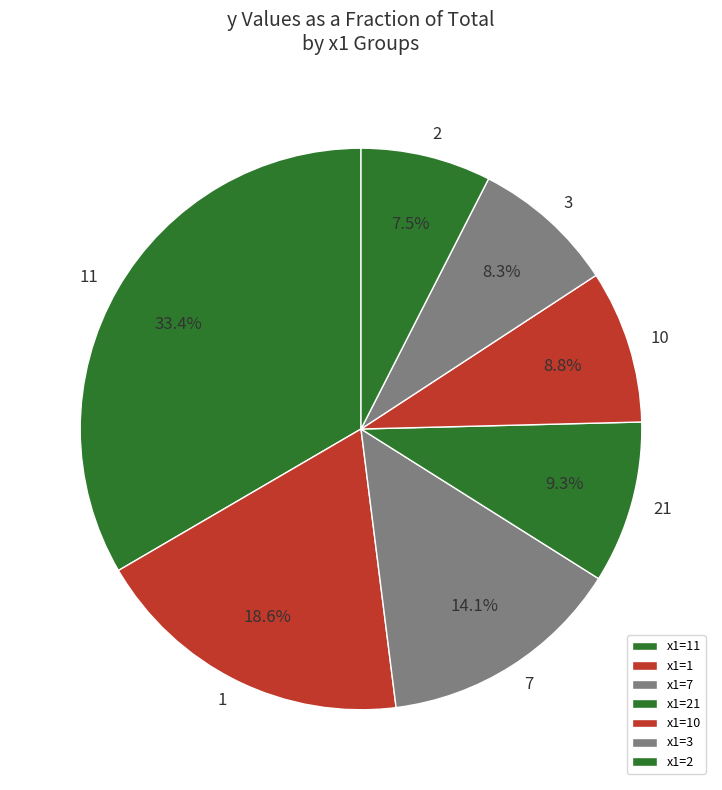

To the nearest percent, what is the difference between the largest and smallest slice percentages?

26%